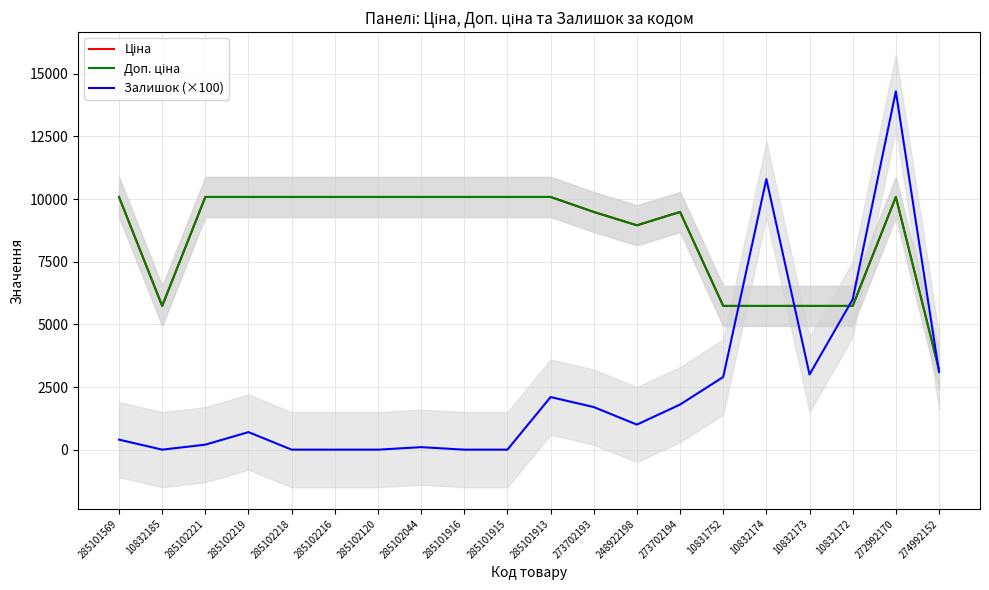

Rank the series at 285102221 from highest to lowest value.

Ціна, Доп. ціна, Залишок (×100)